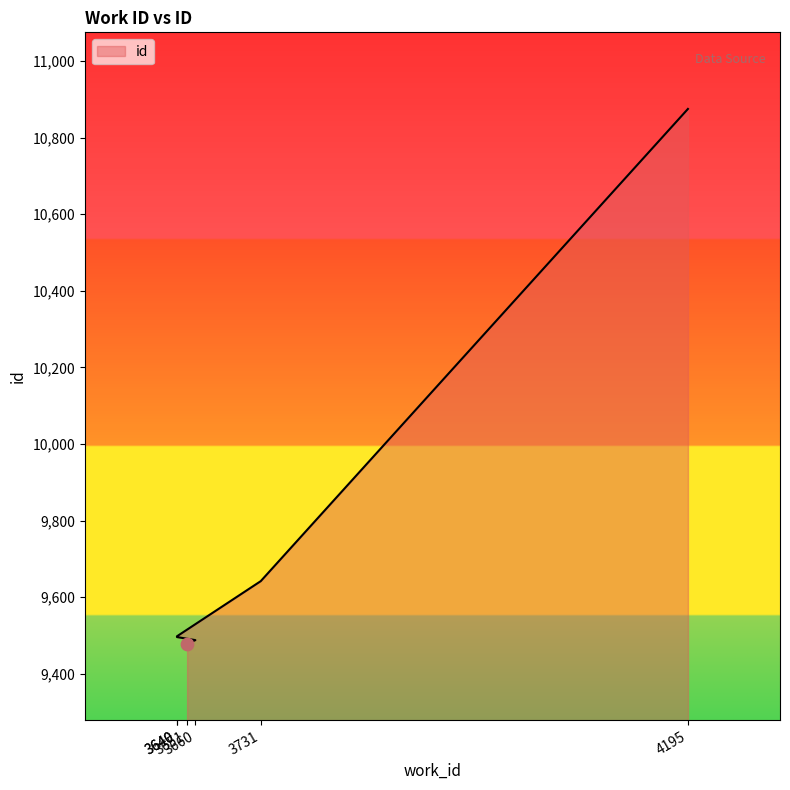

Which has a higher value, 3660 or 3731?

3731